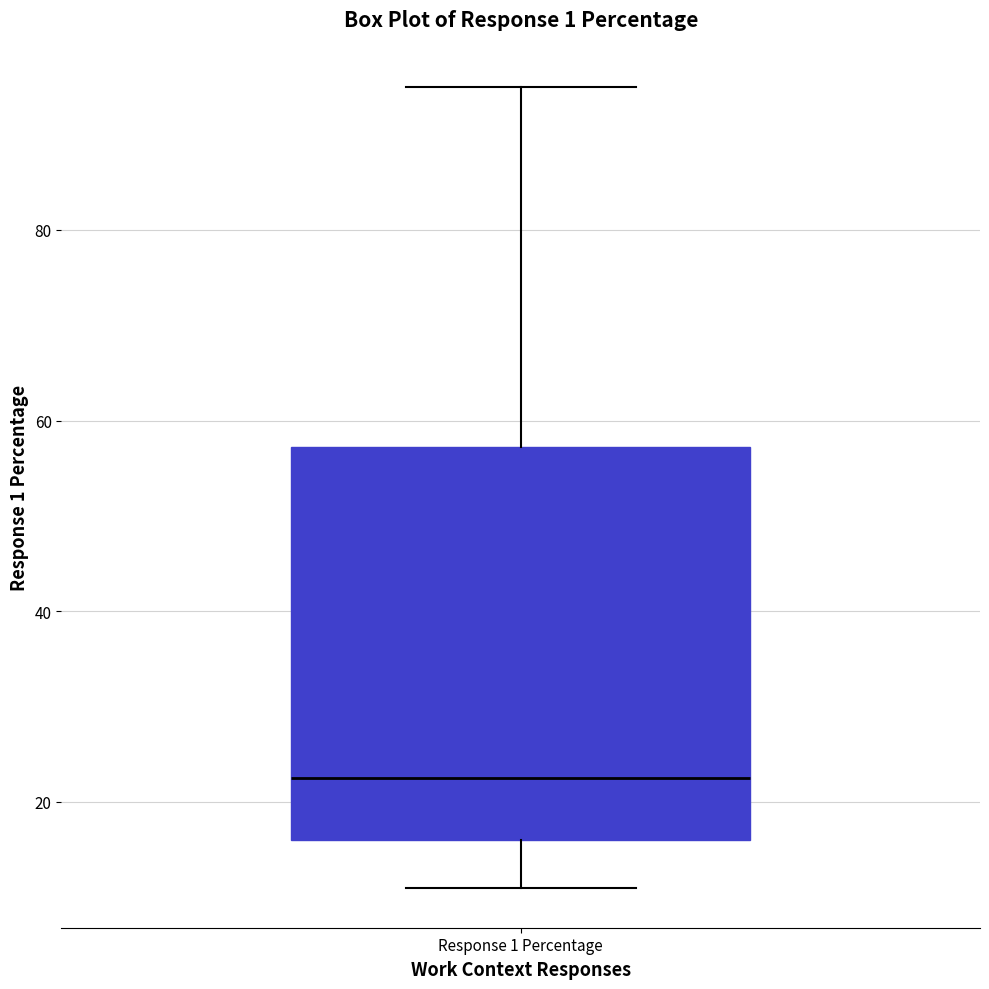

Transcribe this box plot: give where the median line is, the range the box spans, and where the two whiskers end, as read against the y-axis. The values are not printed on the chart, so give them approximately, as read against the axis.

median 22, box 16 to 58, whiskers 12 to 96